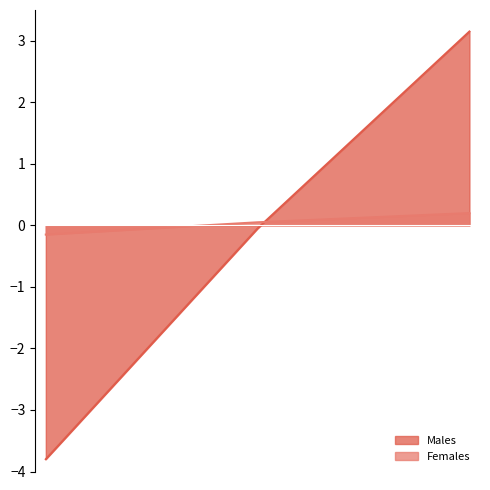

Reading right to left, list all the values displayed in this chart.

Males: 2020=3.1	2019=-0.1	2018=-3.8
Females: 2020=0.2	2019=0.1	2018=-0.1